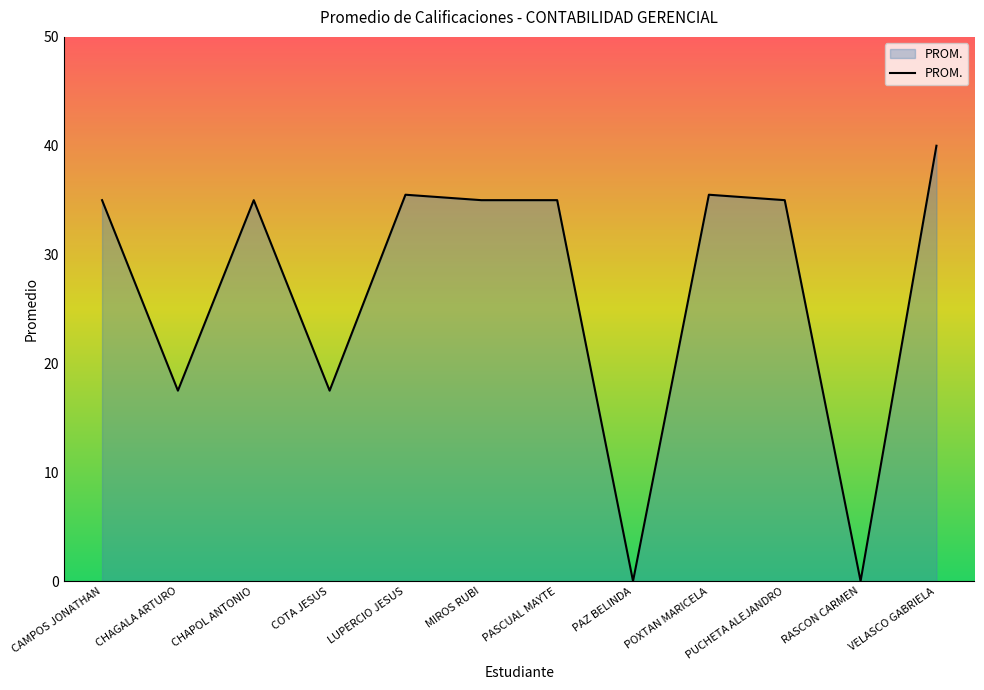

True or false: the data shows 0.0 at PAZ BELINDA.

True